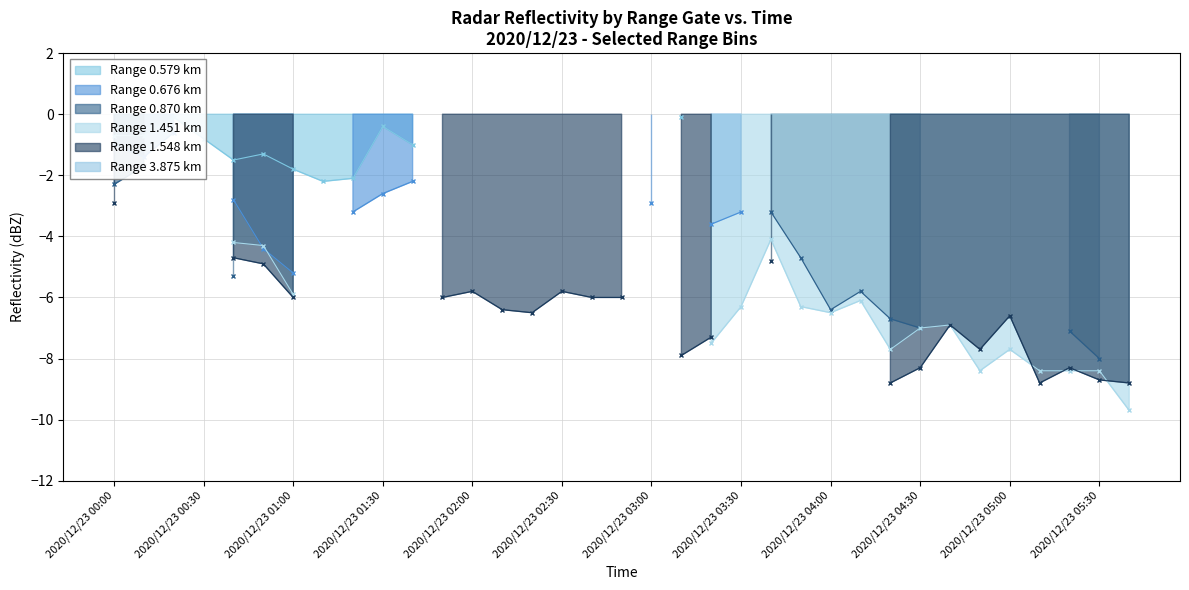

Where is the first local maximum for Range 1.451 km (line)?

22